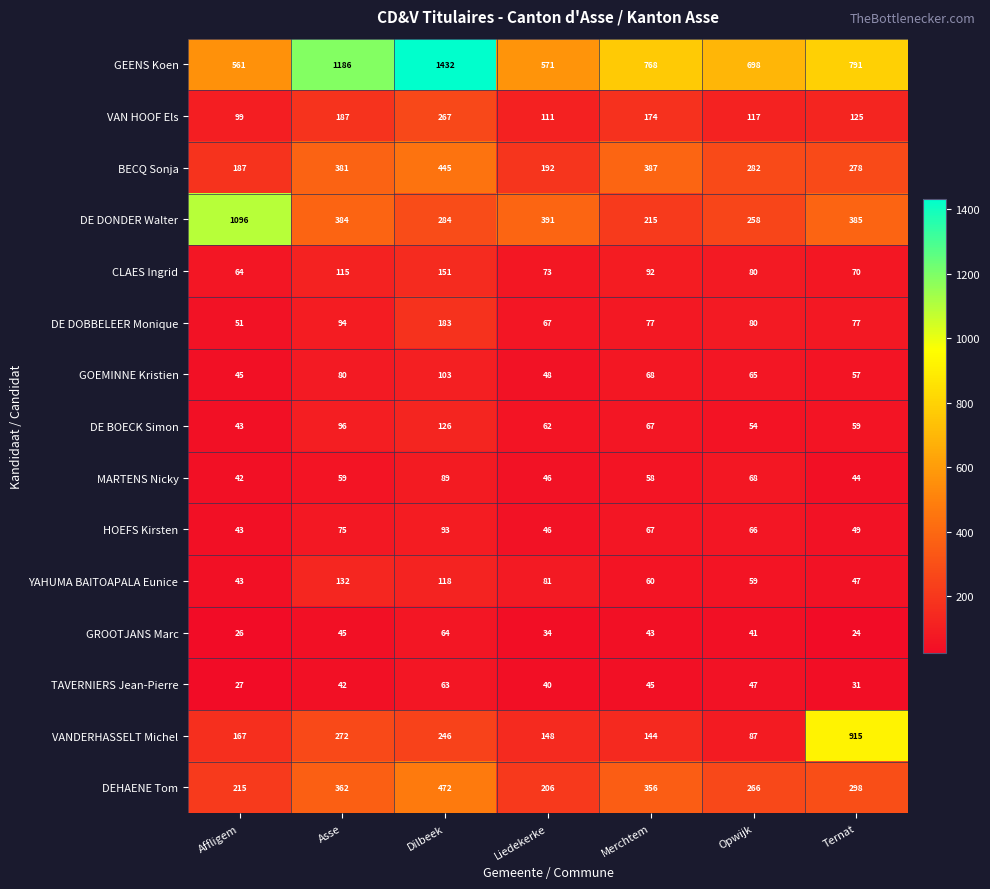

List the labels in order of CLAES Ingrid value, smallest first.

Affligem, Ternat, Liedekerke, Opwijk, Merchtem, Asse, Dilbeek